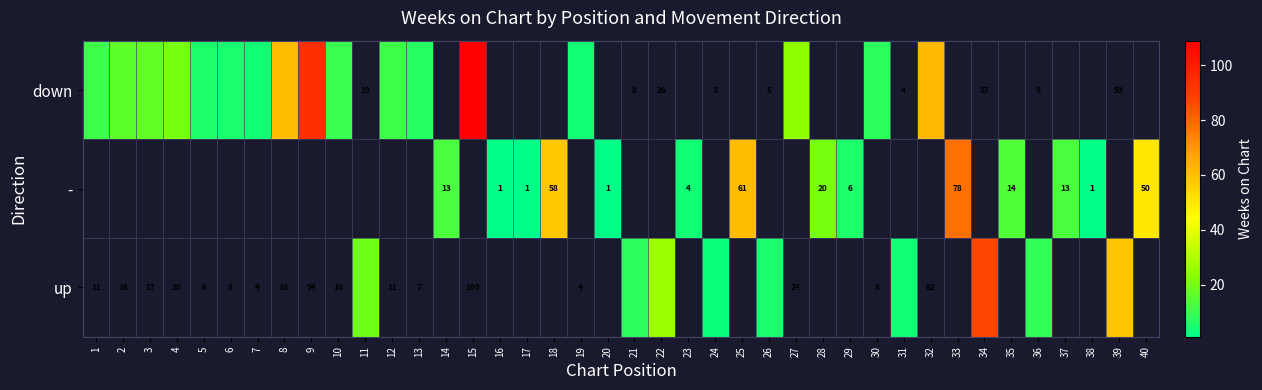

True or false: - has a value of 0 at 38.

False